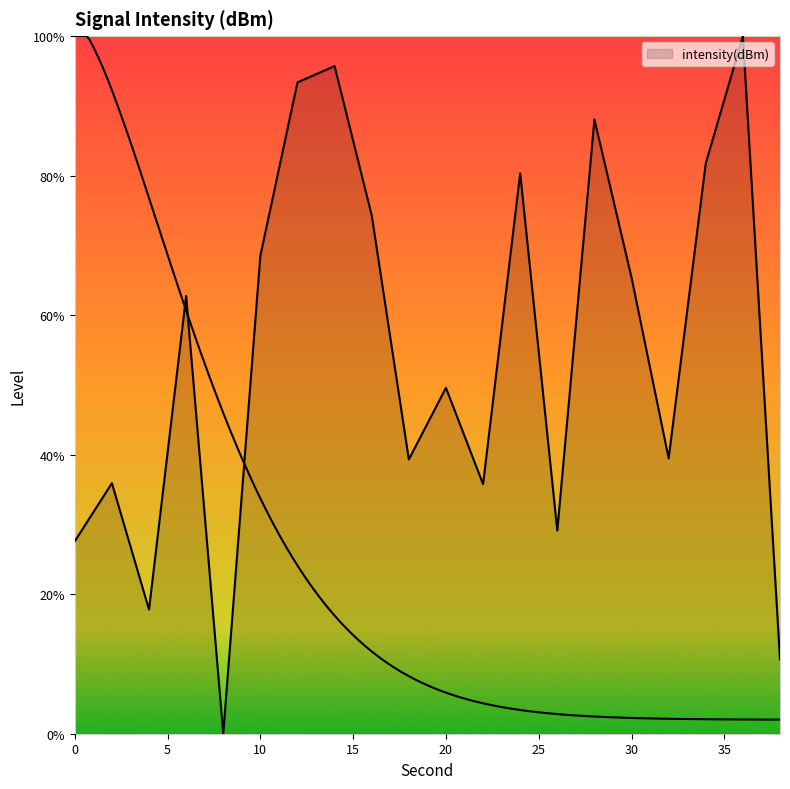

What is the difference between the second highest and second lowest values?

85.1